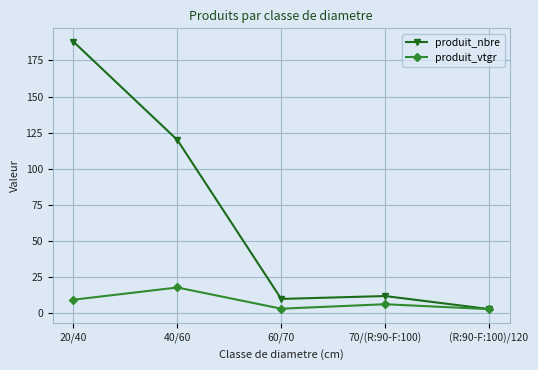

Does the chart display data point markers on the line(s)?

Yes